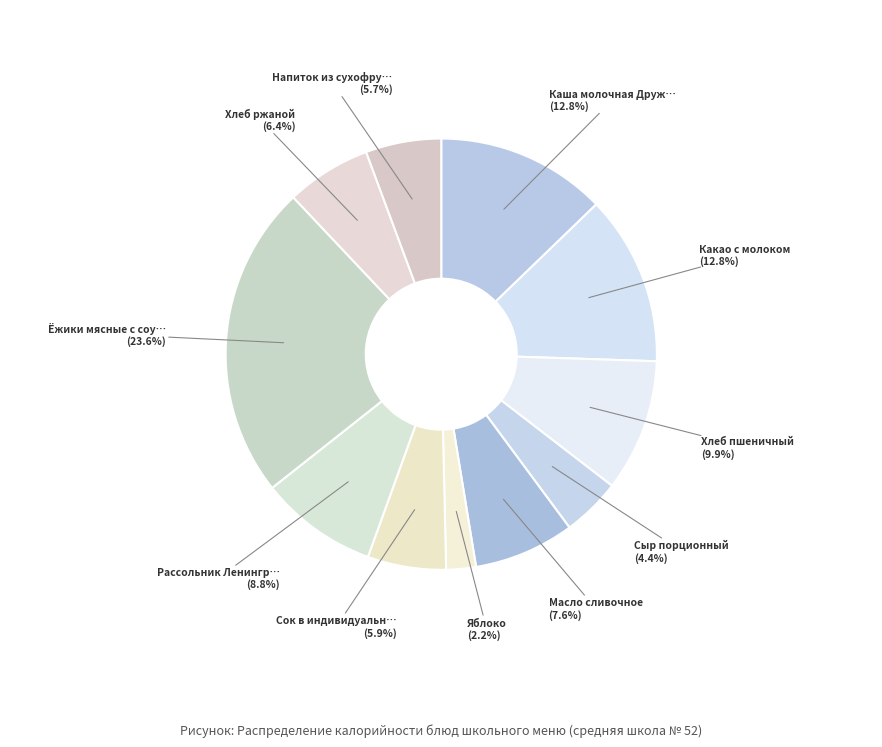

How many segments does this pie chart have?

11